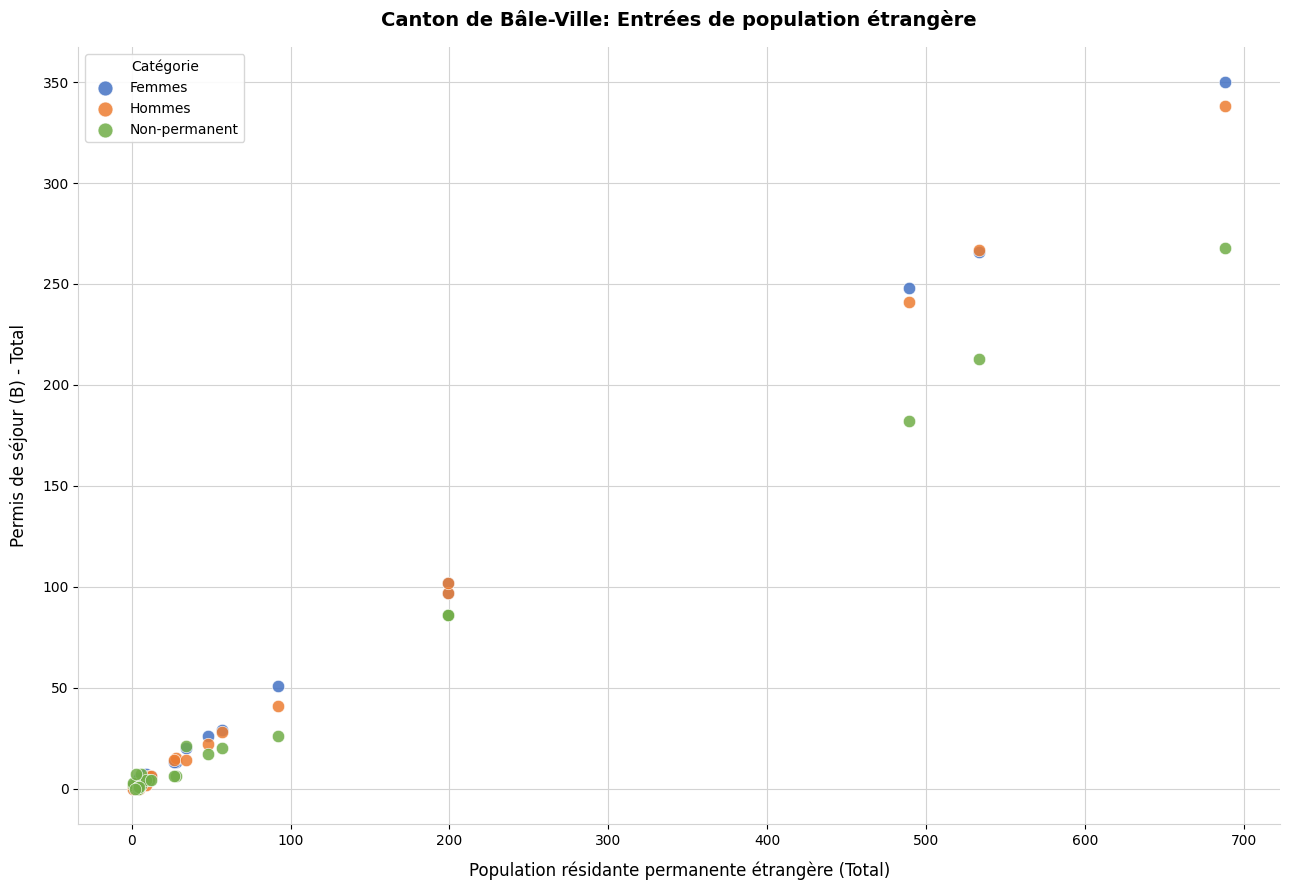

In the Hommes series, what Y value is closest to 169?

102